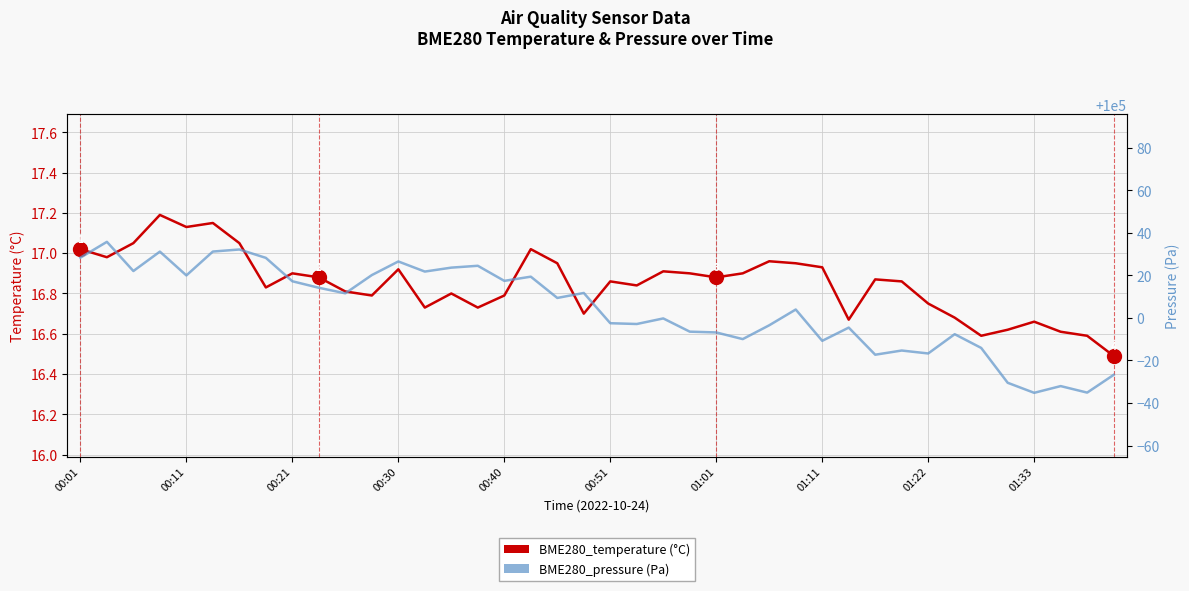

What is the total value across all series at 19?

100028.4